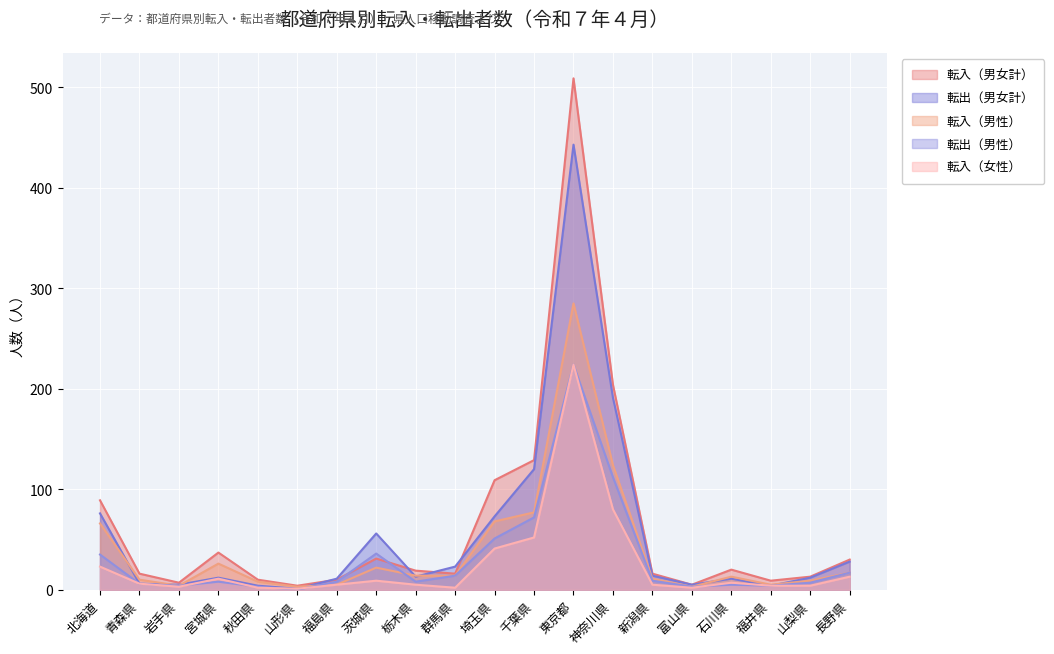

At 石川県, list the series in order from smallest to largest.

転出（男性）, 転入（女性）, 転出（男女計）, 転入（男性）, 転入（男女計）